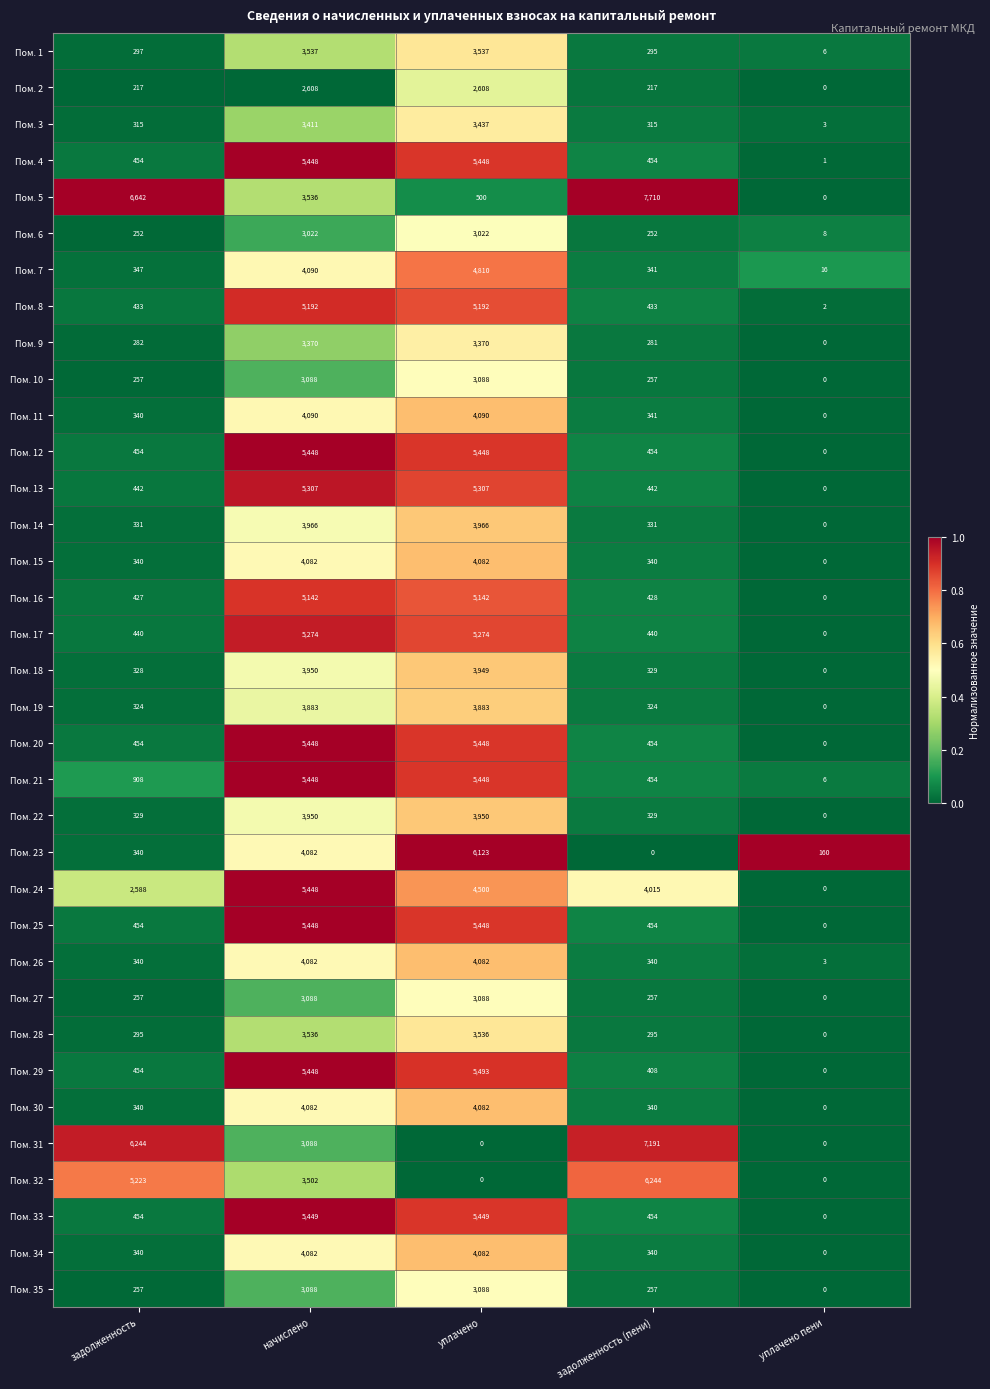

What is the average value of the Пом. 3 series?

1496